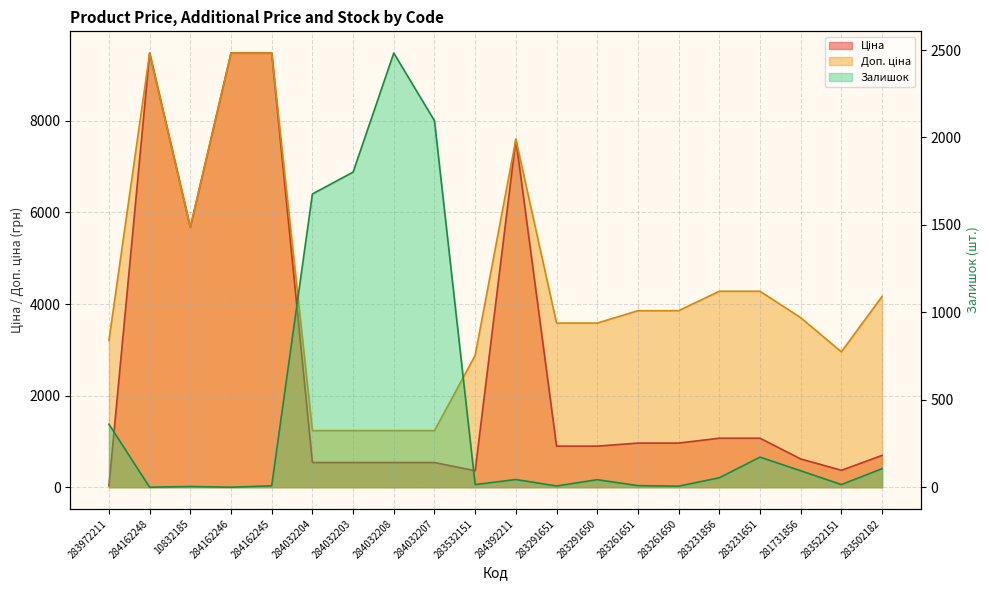

How many lines are shown in the chart?

3